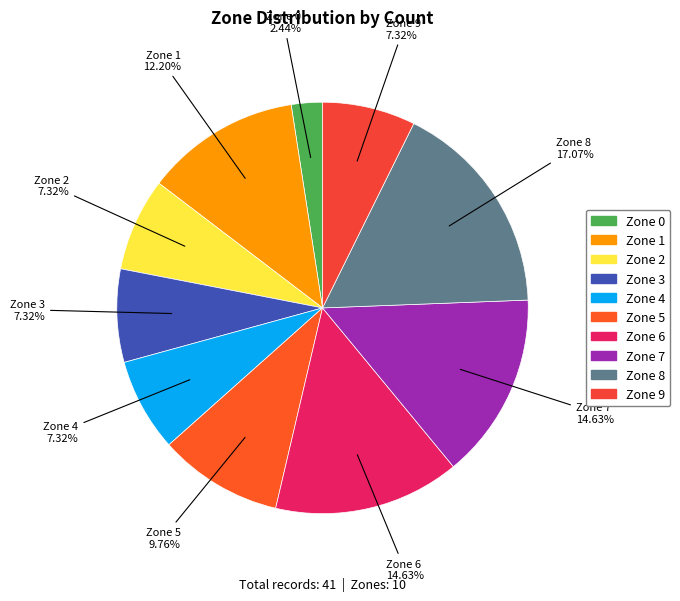

To the nearest percent, what is the average slice percentage?

10%